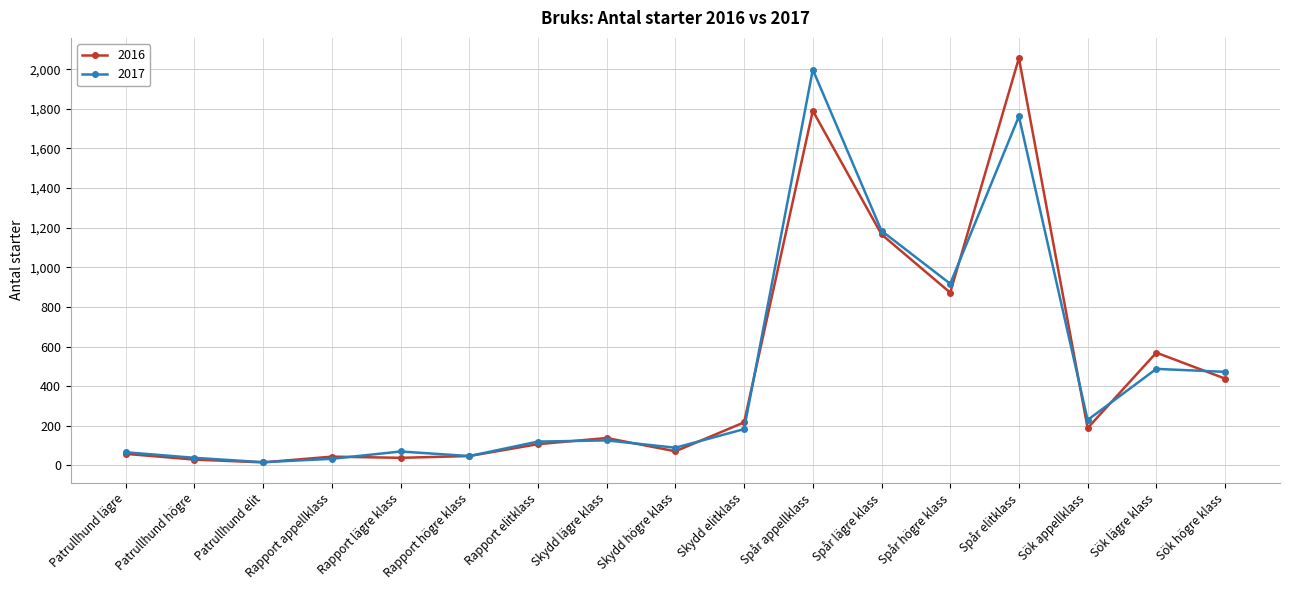

At how many categories does at least one series exceed 610?

4